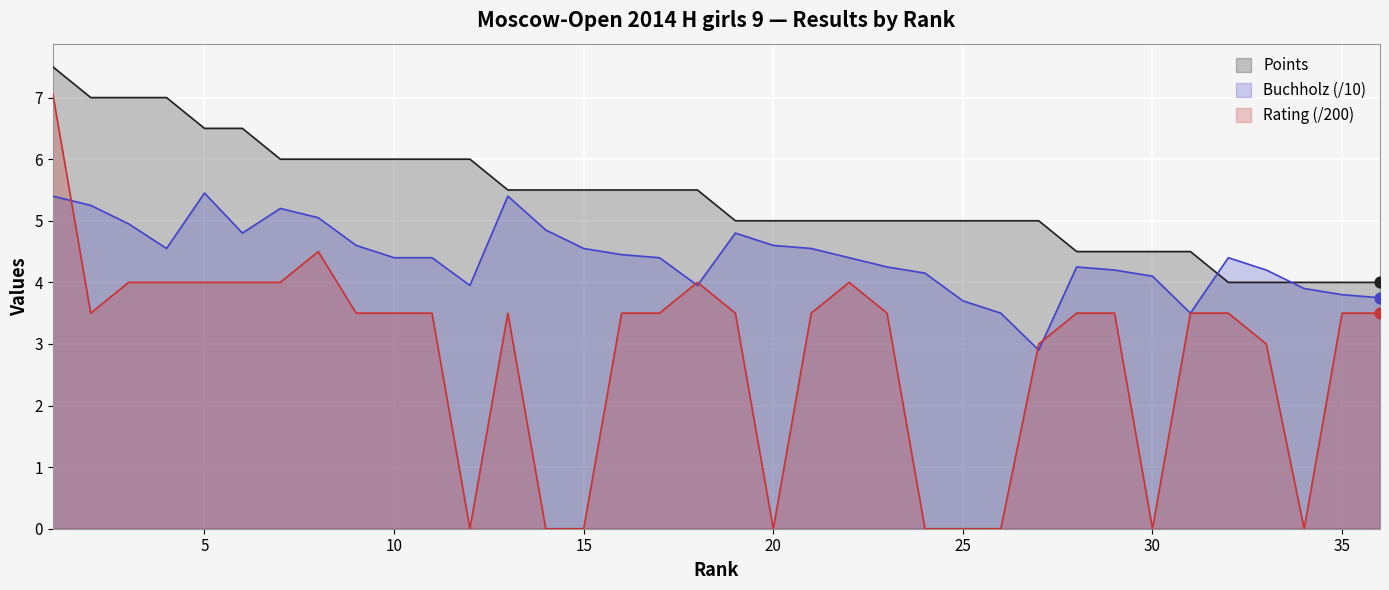

What are all the series names shown in the legend?

Points, Buchholz (/10), Rating (/200)